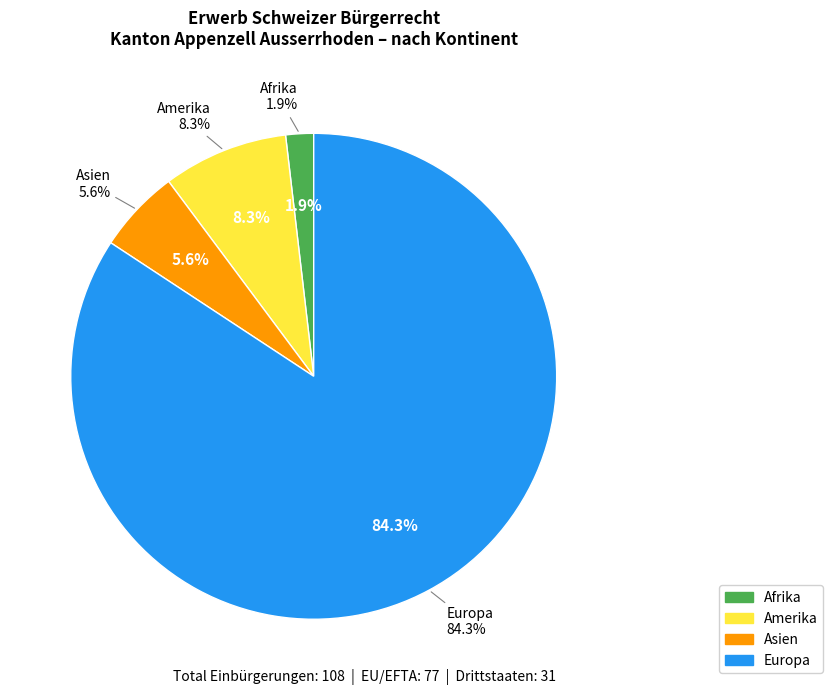

What is the change in value from Afrika to Asien?

+4